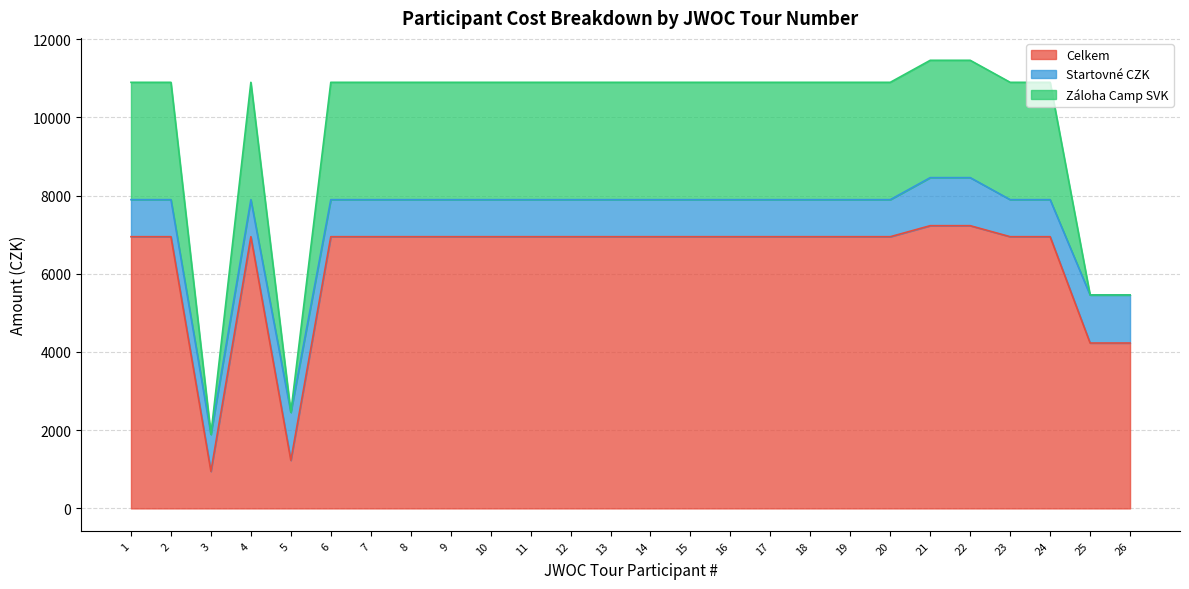

What are all the series names shown in the legend?

Celkem, Startovné CZK, Záloha Camp SVK